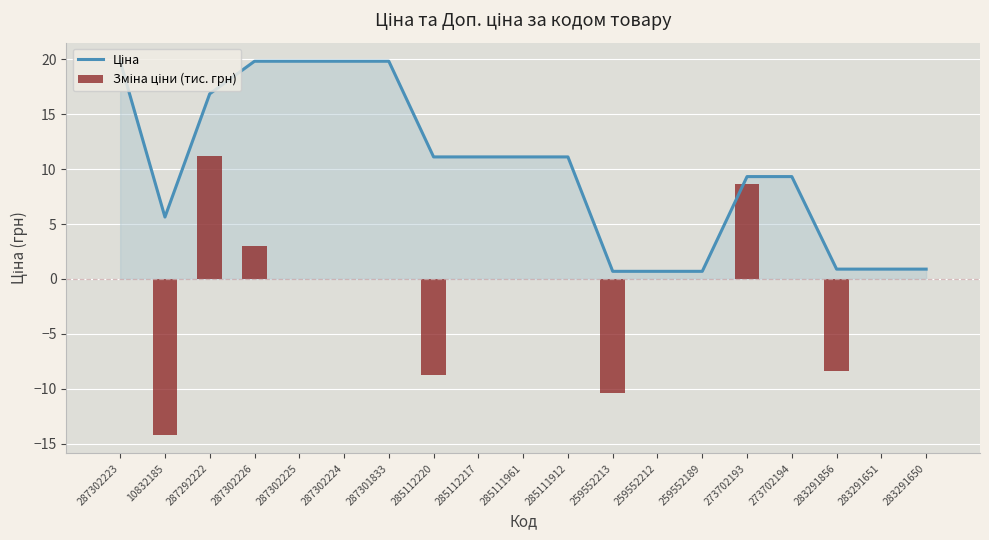

What is the maximum value for Ціна?

19.8